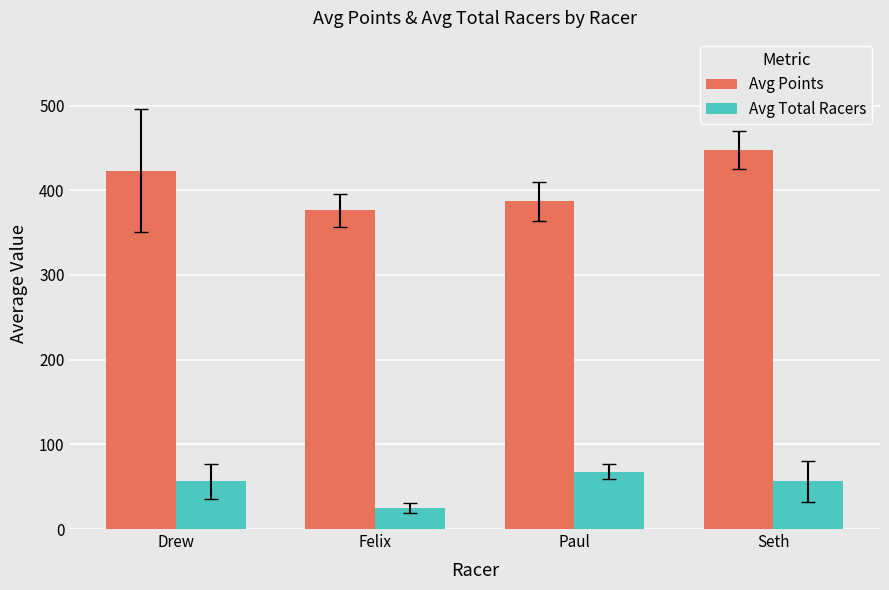

What is the sum of all Avg Total Racers values?

205.1